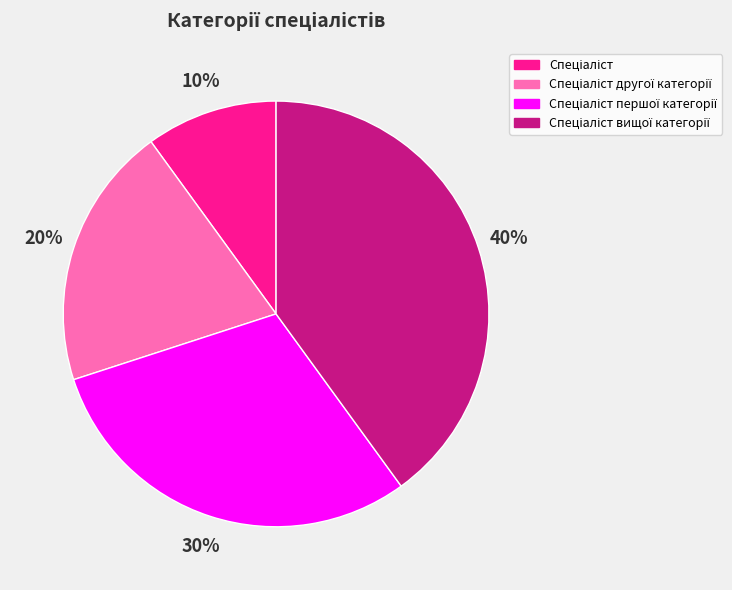

Is there a majority slice in this chart?

No